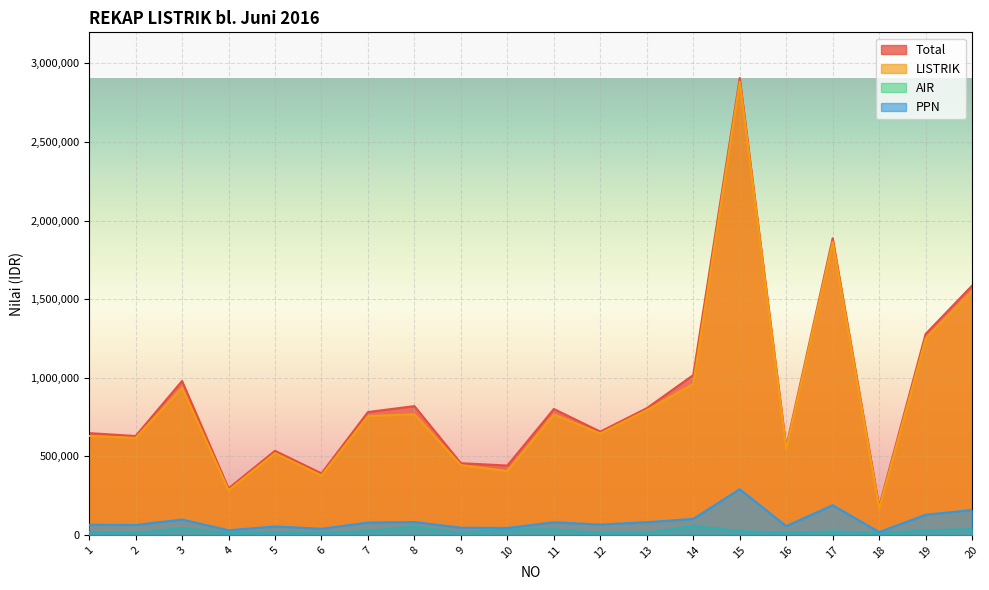

How many lines are shown in the chart?

4